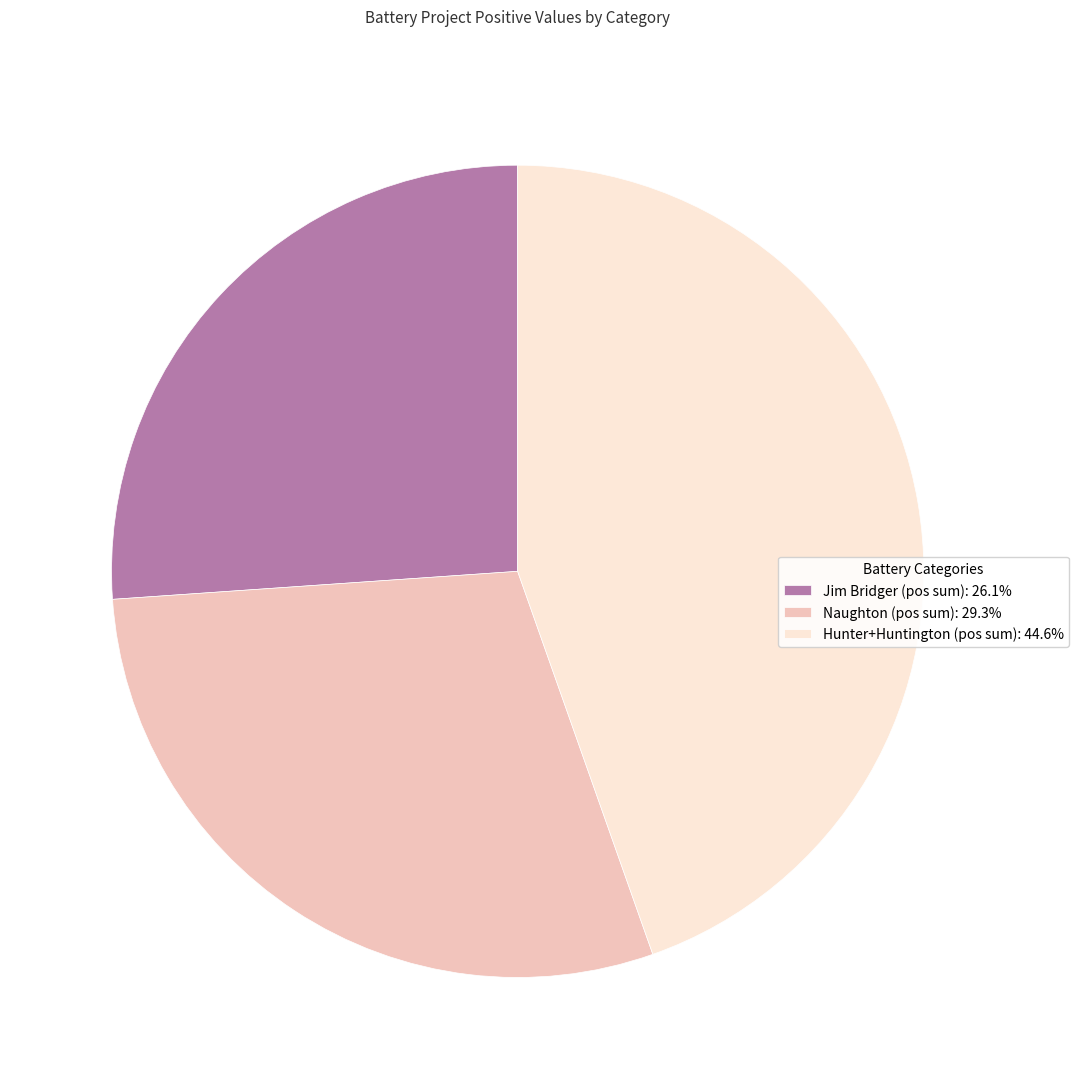

Approximately how many times larger is the value at Naughton (pos sum): 29.3% compared to Jim Bridger (pos sum): 26.1%?

1.1